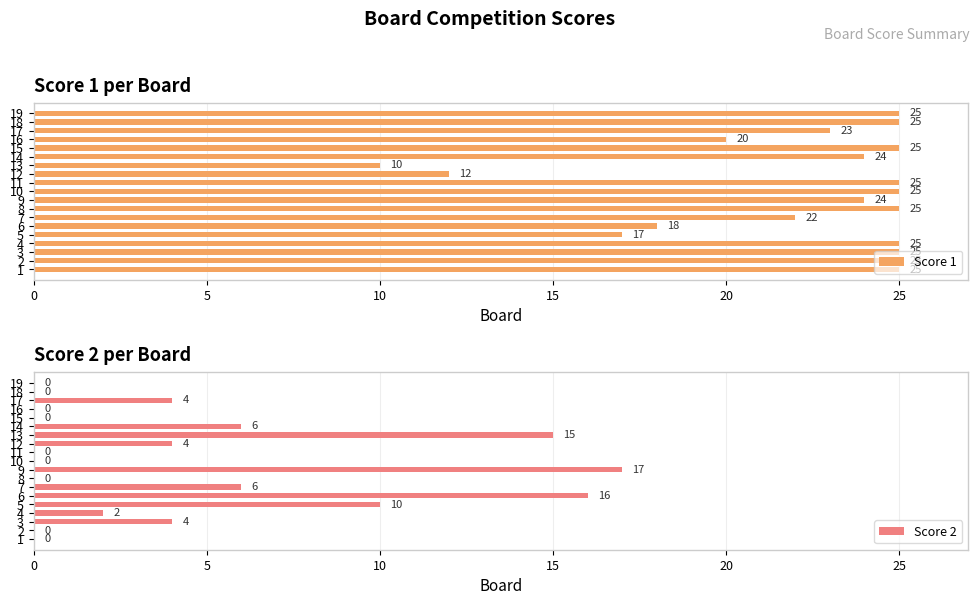

What is the value of the Score 2 bar at the 7th from the left?

6